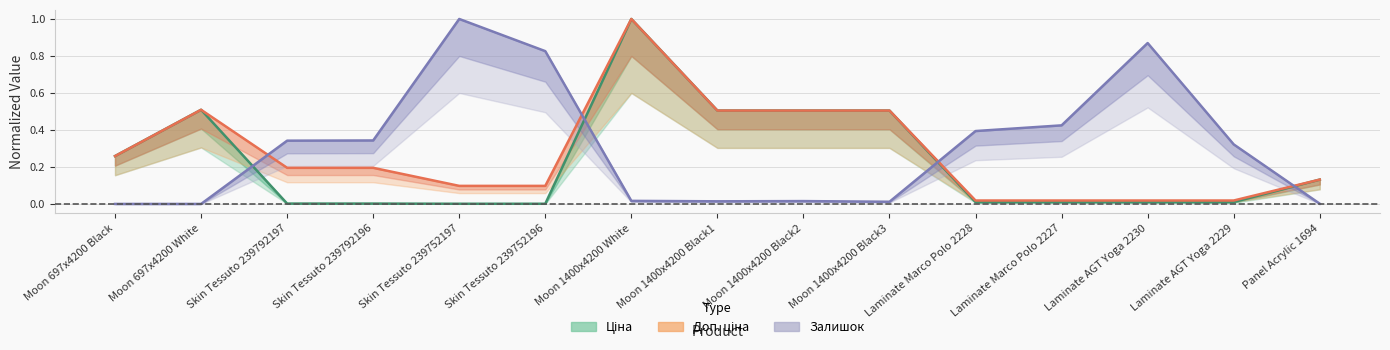

Between Laminate Marco Polo 2227 and Moon 697x4200 Black, which is larger?

Moon 697x4200 Black